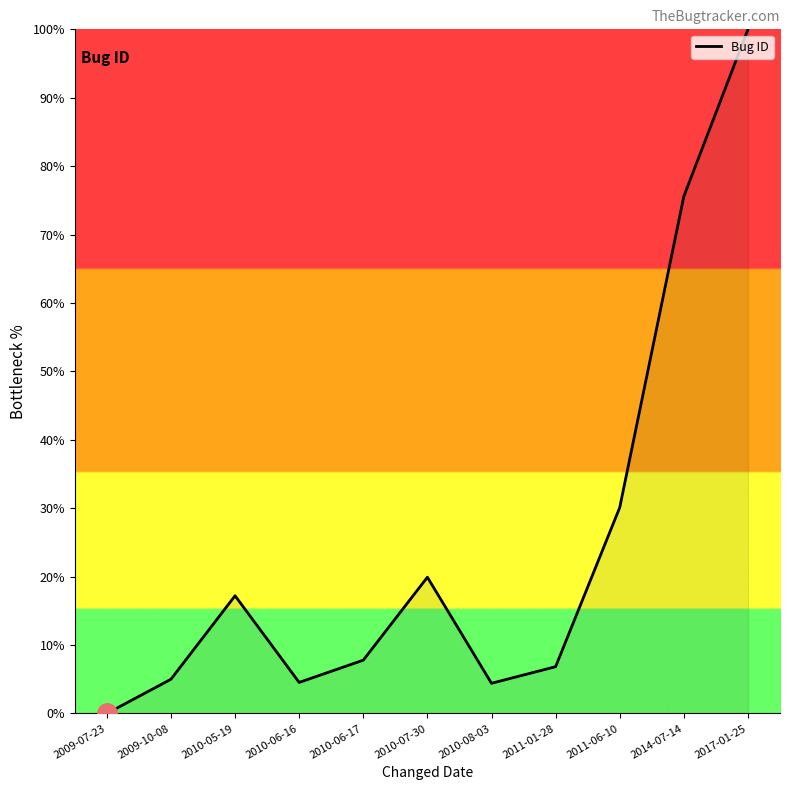

What is the difference between the maximum and minimum values?

100.0